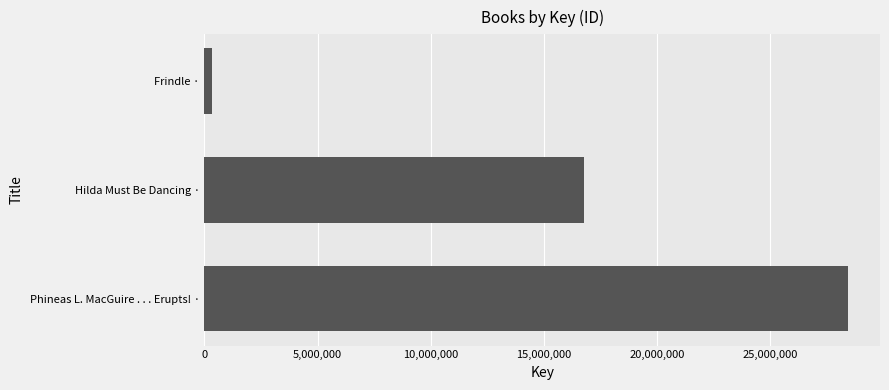

List the labels in order of value, largest first.

Phineas L. MacGuire . . . Erupts! ·, Hilda Must Be Dancing ·, Frindle ·